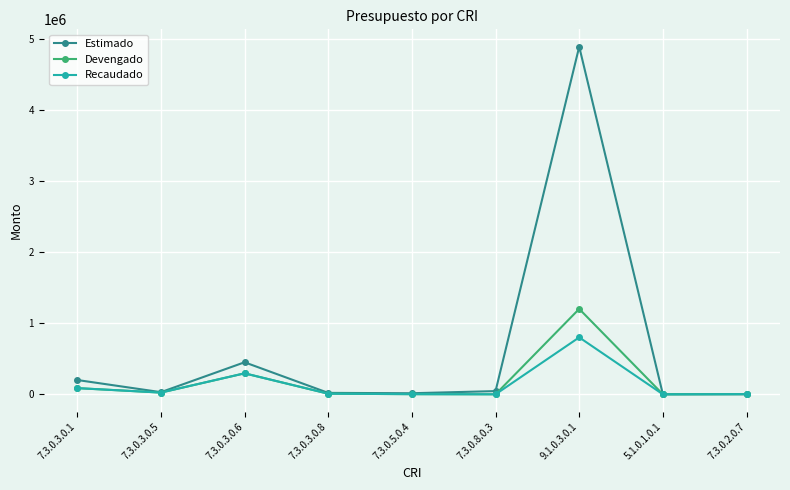

What is the average value of the Recaudado series?

135507.5